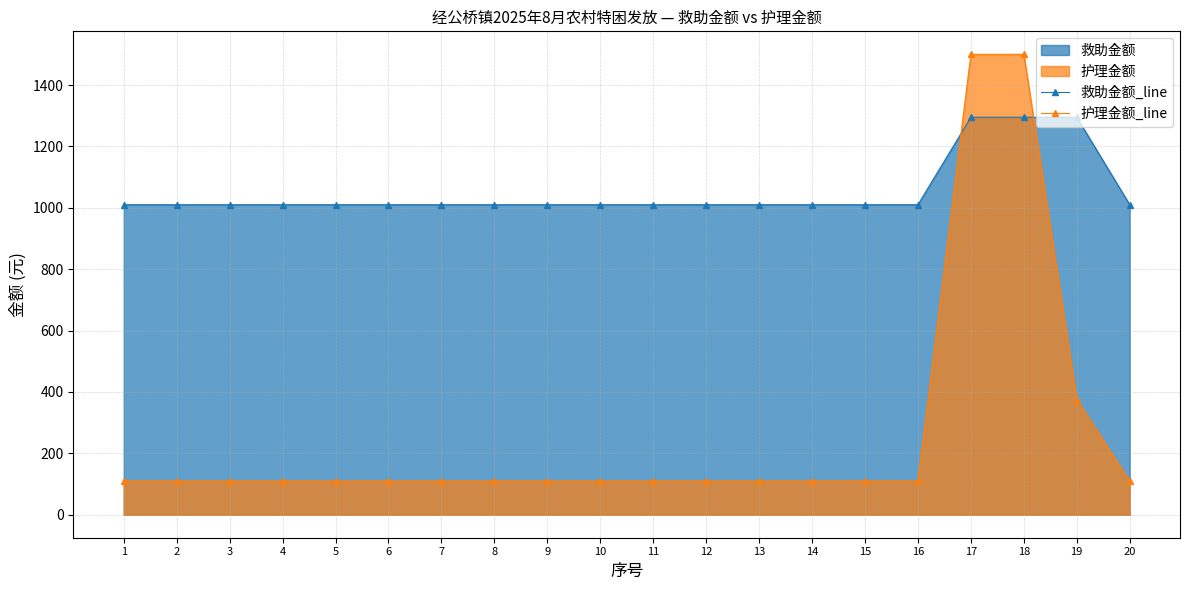

What is the maximum value shown in the chart?

1500